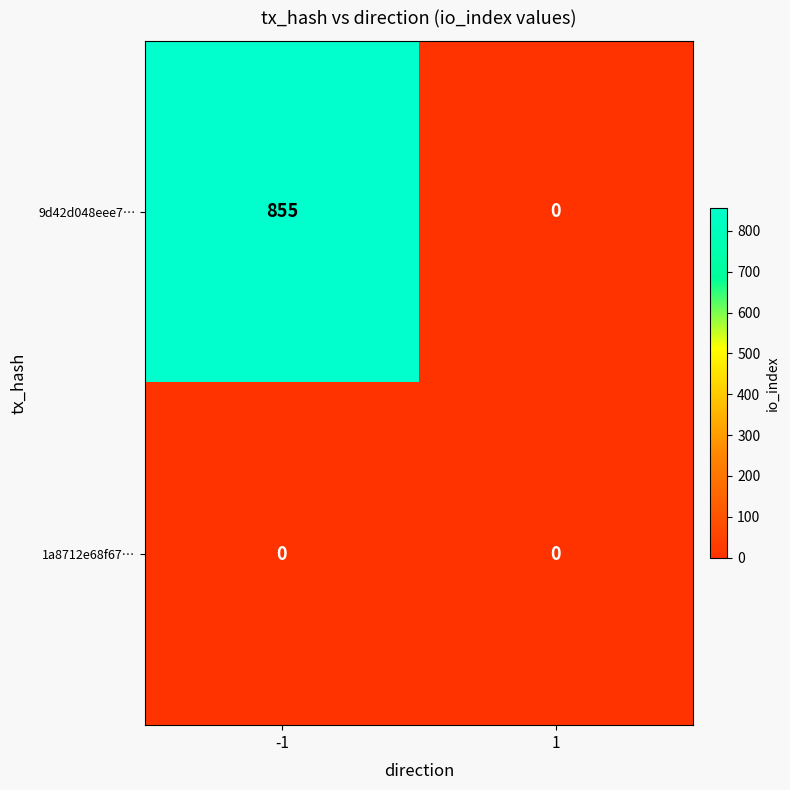

The value of 1a8712e68f67… at -1 is 0. True or false?

True